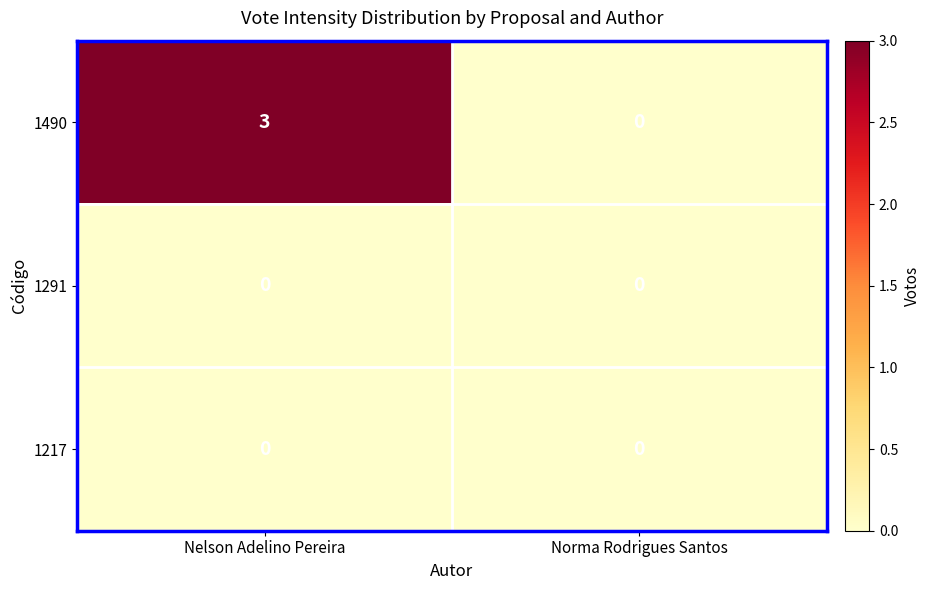

Reading left to right, transcribe all the data shown in this chart.

1490: Nelson Adelino Pereira=3	Norma Rodrigues Santos=0
1291: Nelson Adelino Pereira=0	Norma Rodrigues Santos=0
1217: Nelson Adelino Pereira=0	Norma Rodrigues Santos=0